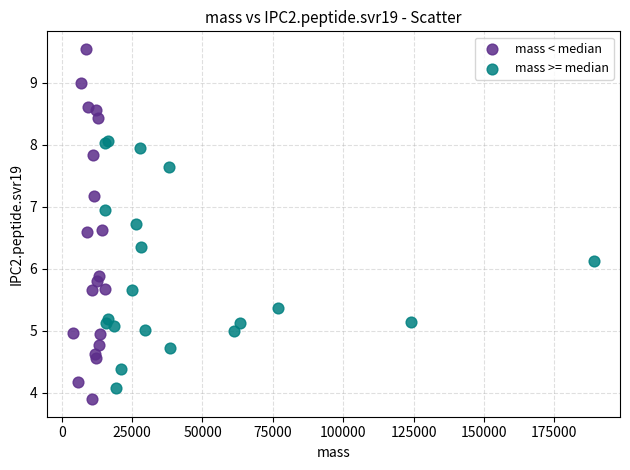

Which series reaches the maximum Y coordinate?

mass < median